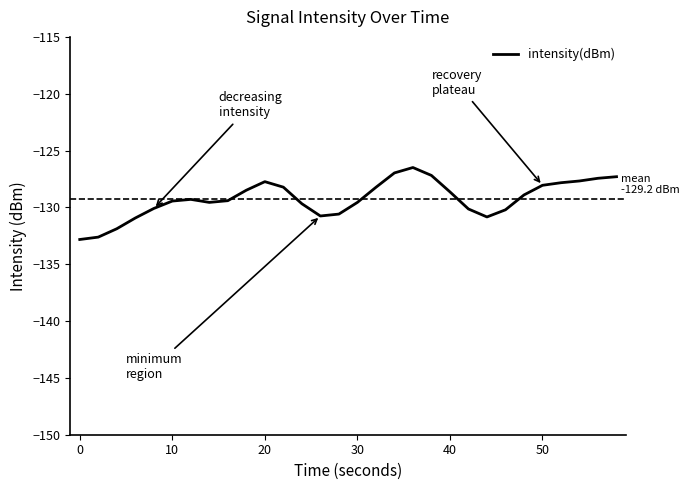

What is the minimum value shown in the chart?

-132.8